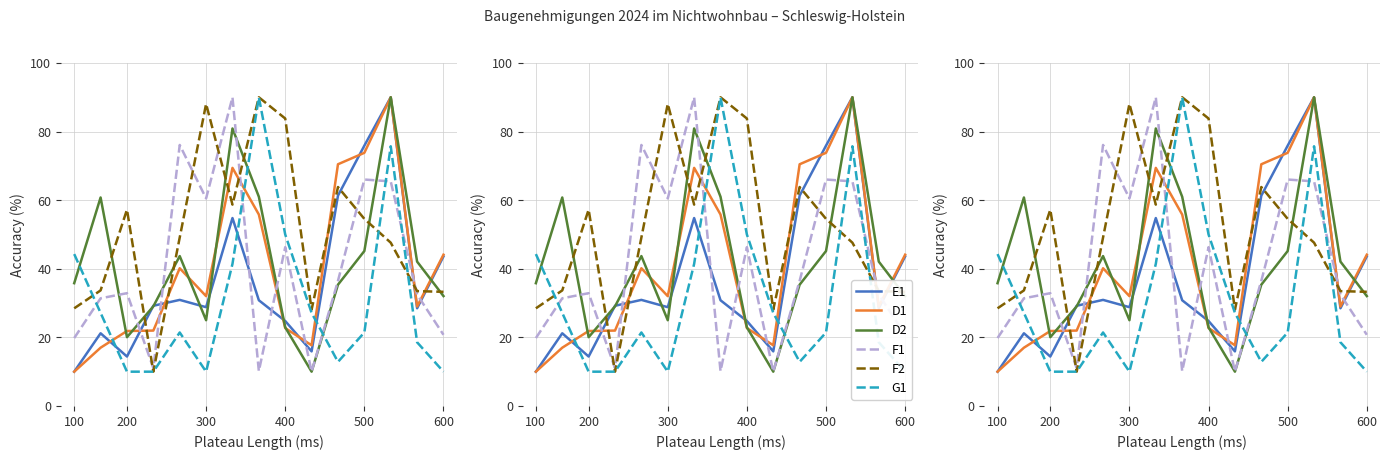

The F2 series shows 47.6 at 12. True or false?

True